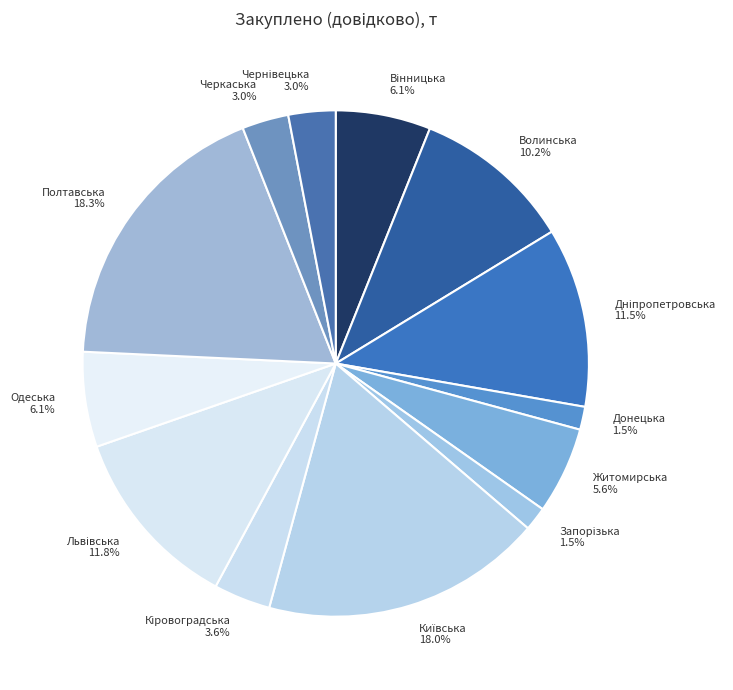

To the nearest percent, what is the average slice percentage?

8%